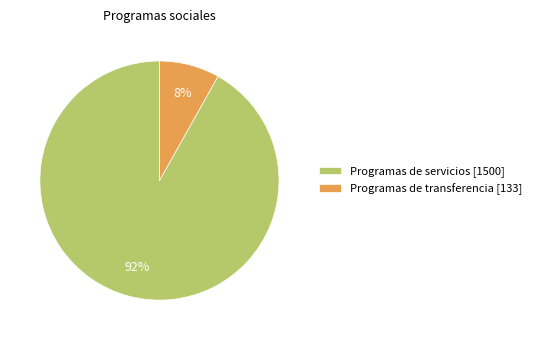

True or false: Programas de servicios accounts for 97% of the total.

False